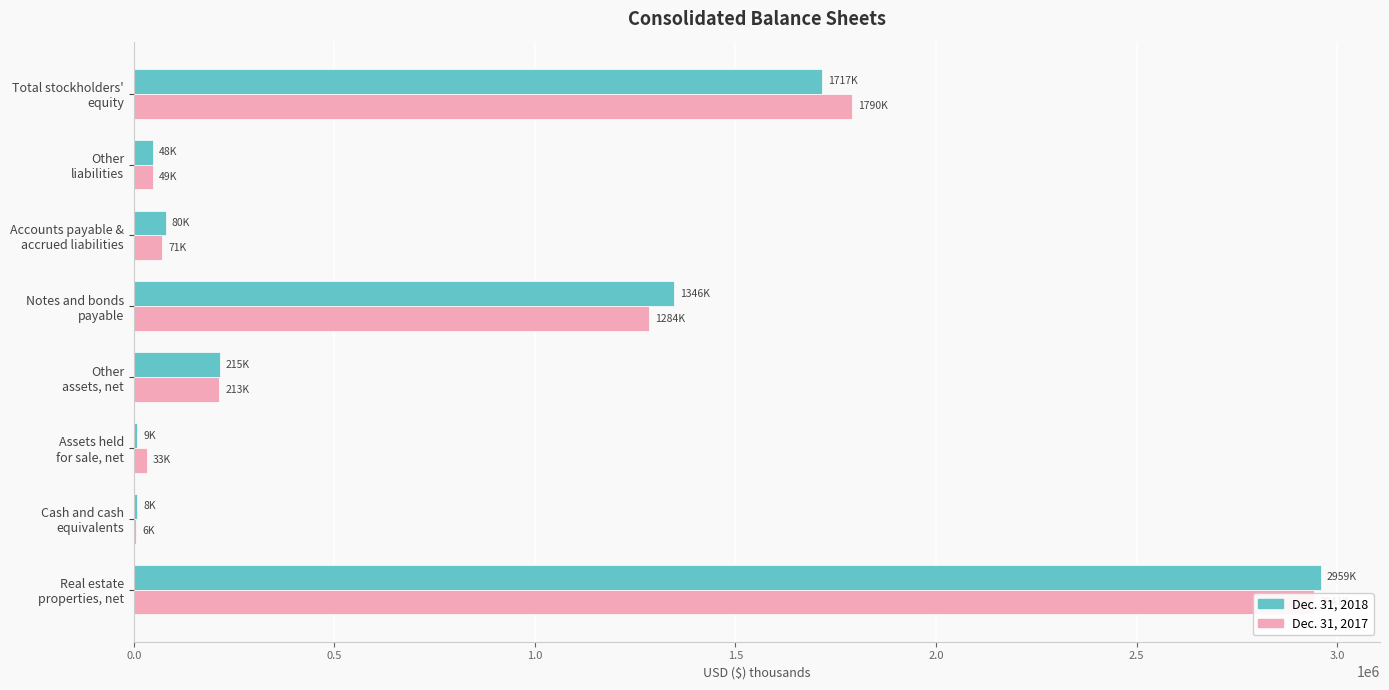

What is the sum of all Dec. 31, 2017 values?

6387077